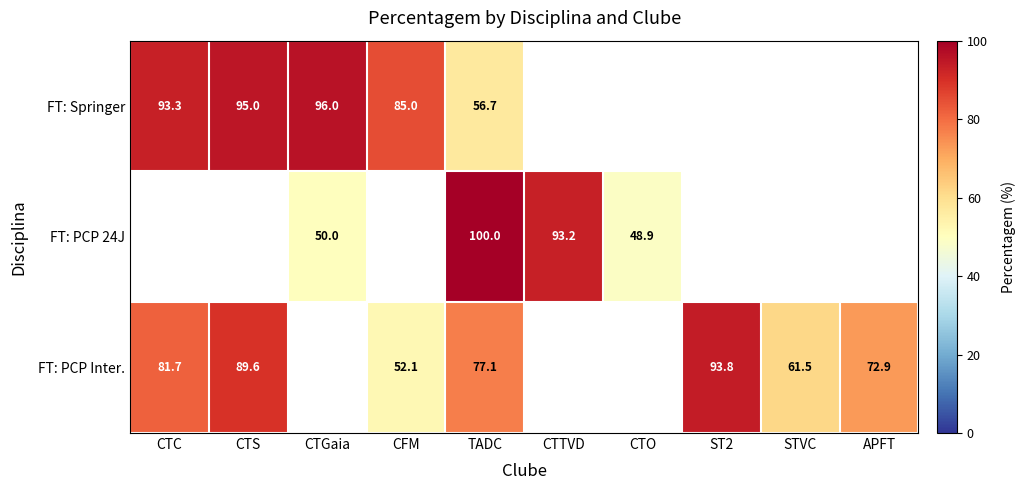

Is the value of FT: PCP Inter. at ST2 greater than the value of FT: PCP 24J at CTGaia?

Yes